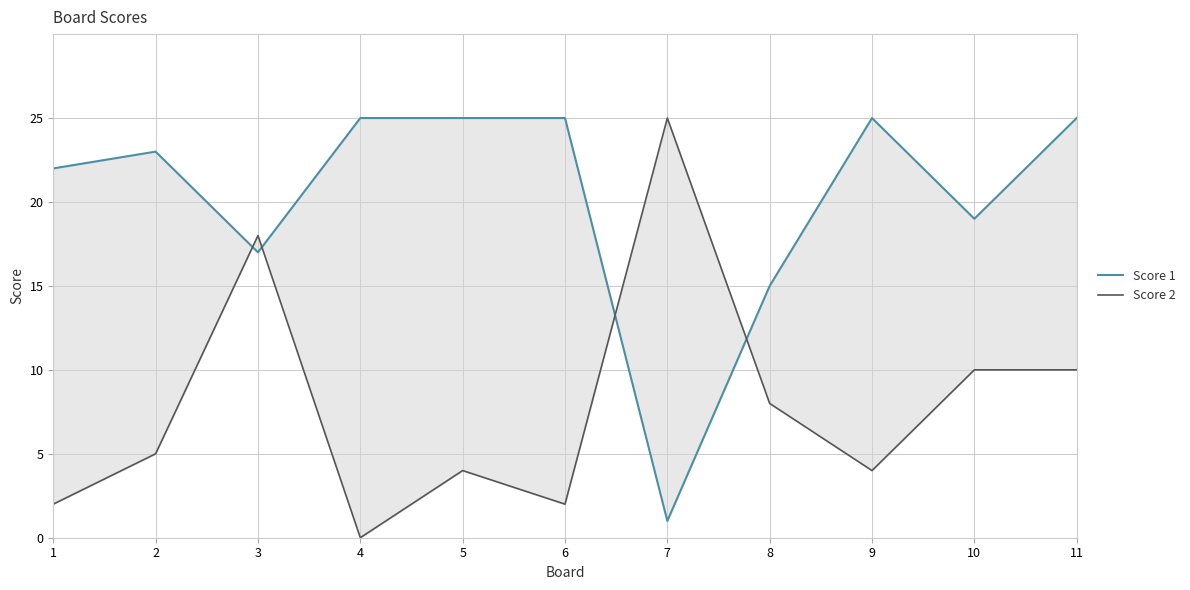

At which label is Score 1 closest to 13?

8